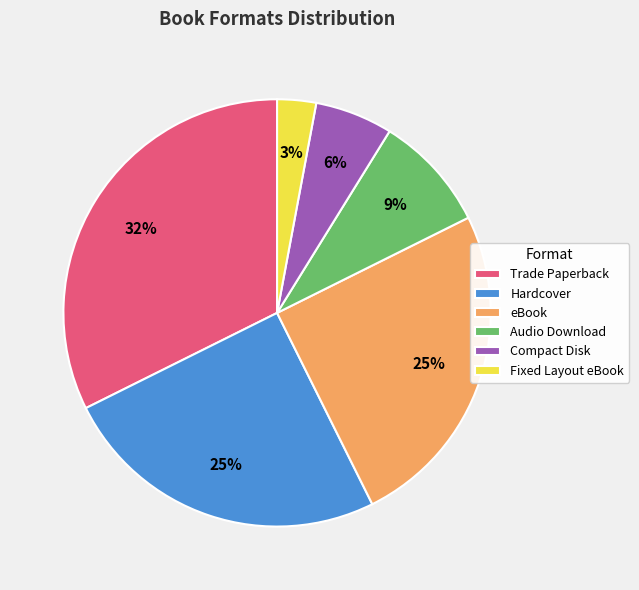

Is the sum of Compact Disk and Hardcover greater than half?

No